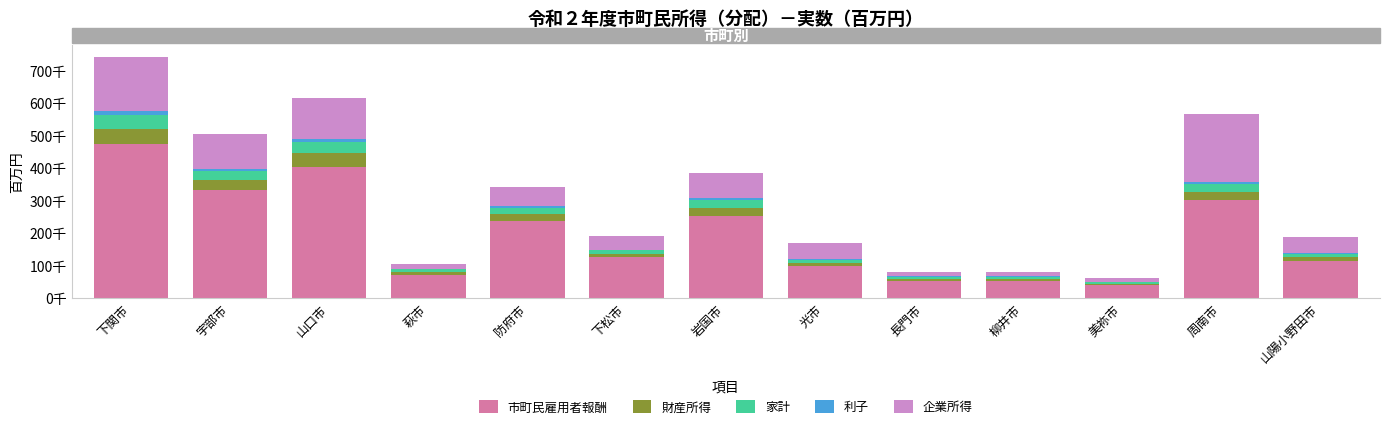

Are the bars grouped side by side (vs. stacked)?

No